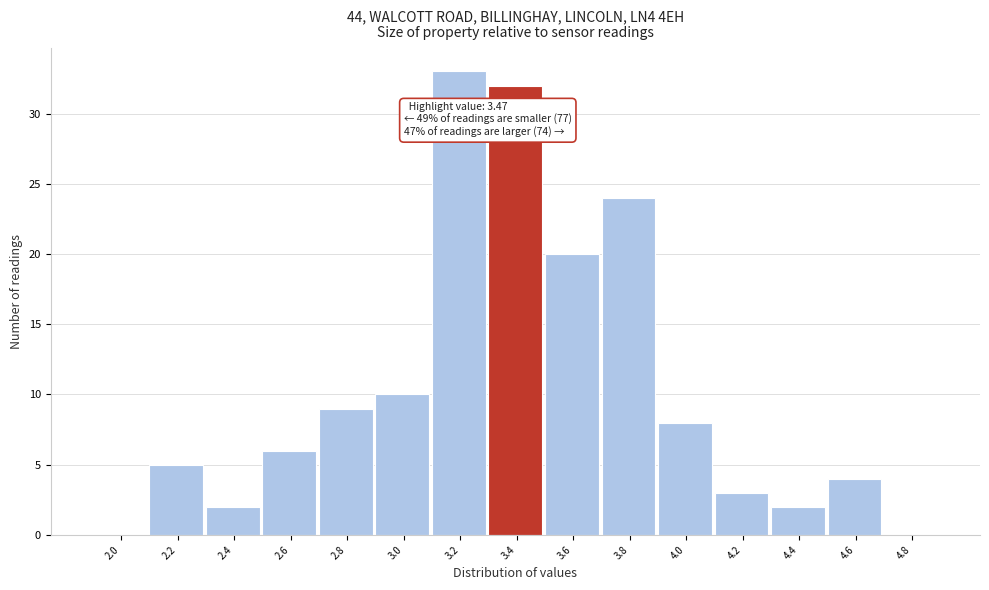

Reading left to right, extract all data points from this chart.

2.0=0	2.2=5	2.4=2	2.6=6	2.8=9	3.0=10	3.2=33	3.4=32	3.6=20	3.8=24	4.0=8	4.2=3	4.4=2	4.6=4	4.8=0